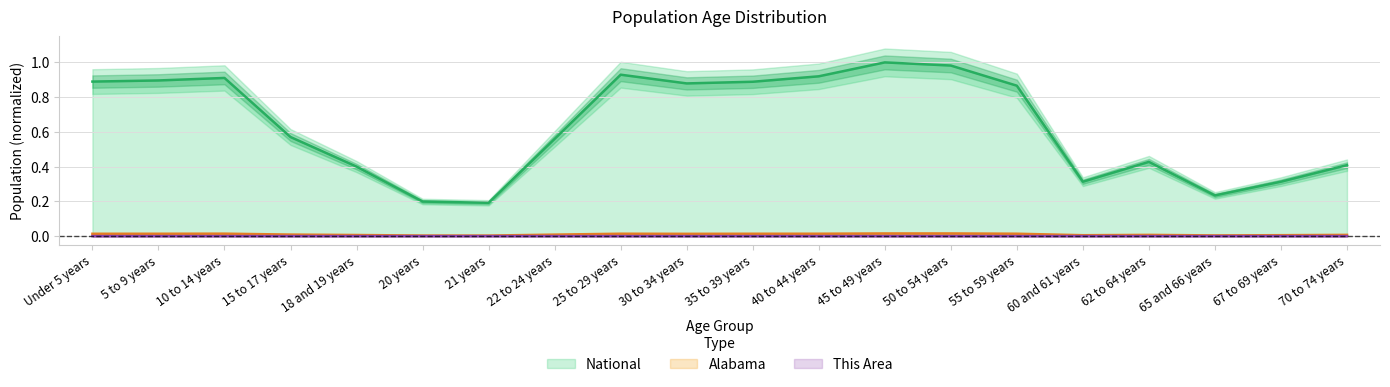

Reading right to left, extract all data points from this chart.

This Area: 70 to 74 years=0.0	67 to 69 years=0.0	65 and 66 years=0.0	62 to 64 years=0.0	60 and 61 years=0.0	55 to 59 years=0.0	50 to 54 years=0.0	45 to 49 years=0.0	40 to 44 years=0.0	35 to 39 years=0.0	30 to 34 years=0.0	25 to 29 years=0.0	22 to 24 years=0.0	21 years=0.0	20 years=0.0	18 and 19 years=0.0	15 to 17 years=0.0	10 to 14 years=0.0	5 to 9 years=0.0	Under 5 years=0.0
Alabama: 70 to 74 years=0.0	67 to 69 years=0.0	65 and 66 years=0.0	62 to 64 years=0.0	60 and 61 years=0.0	55 to 59 years=0.0	50 to 54 years=0.0	45 to 49 years=0.0	40 to 44 years=0.0	35 to 39 years=0.0	30 to 34 years=0.0	25 to 29 years=0.0	22 to 24 years=0.0	21 years=0.0	20 years=0.0	18 and 19 years=0.0	15 to 17 years=0.0	10 to 14 years=0.0	5 to 9 years=0.0	Under 5 years=0.0
National: 70 to 74 years=0.4	67 to 69 years=0.3	65 and 66 years=0.2	62 to 64 years=0.4	60 and 61 years=0.3	55 to 59 years=0.9	50 to 54 years=1.0	45 to 49 years=1.0	40 to 44 years=0.9	35 to 39 years=0.9	30 to 34 years=0.9	25 to 29 years=0.9	22 to 24 years=0.6	21 years=0.2	20 years=0.2	18 and 19 years=0.4	15 to 17 years=0.6	10 to 14 years=0.9	5 to 9 years=0.9	Under 5 years=0.9